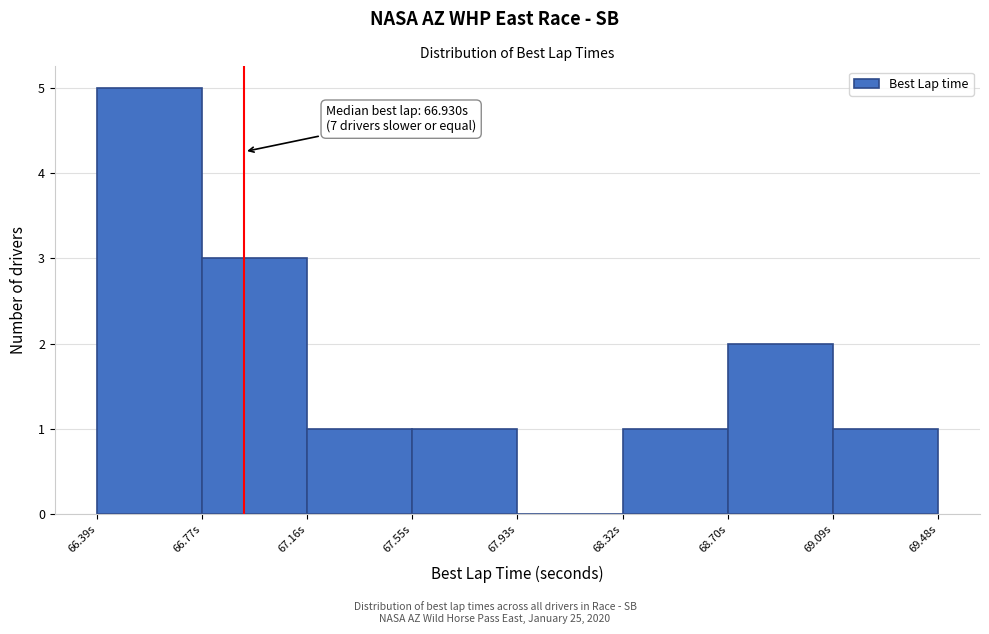

Over which range of the x-axis is the bar tallest?

66.40 to 66.75